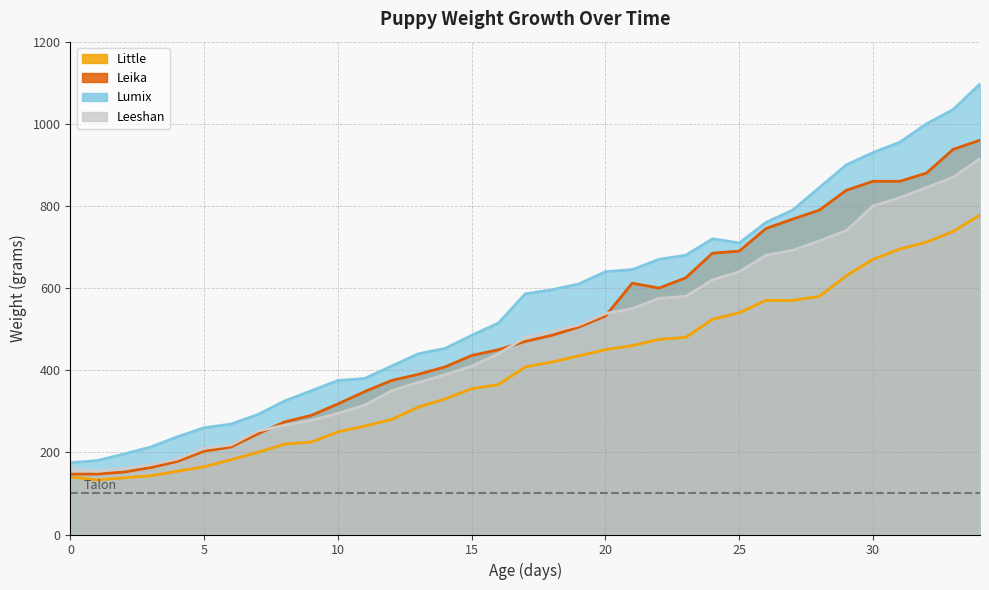

What is the value of the Little point at the 35th from the left?

778